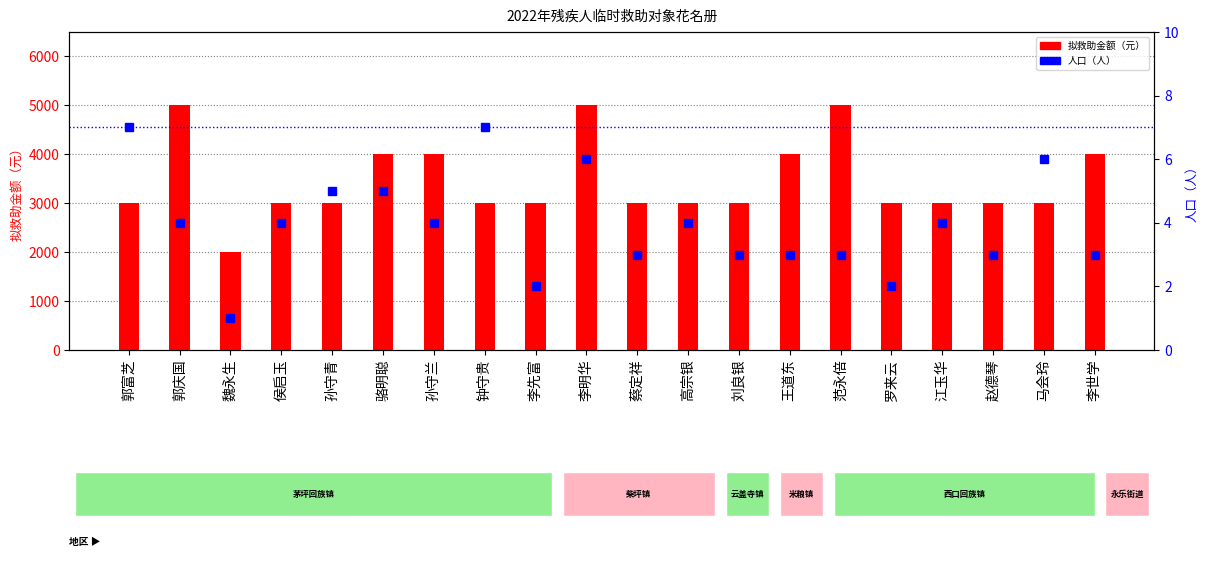

Which series has the largest total across all categories?

拟救助金额（元）